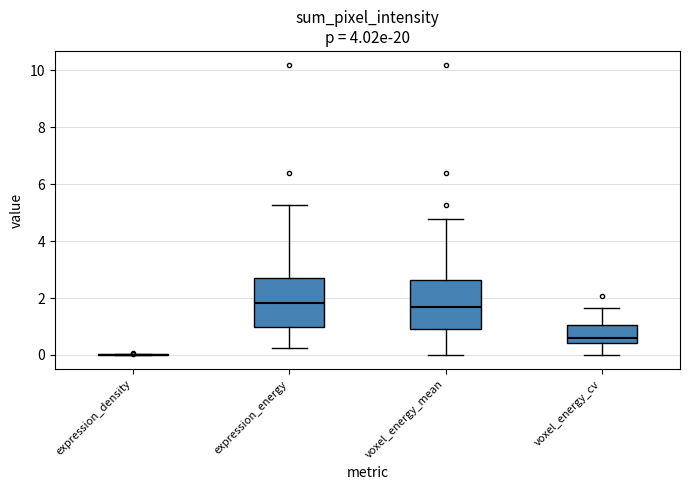

Reading left to right, transcribe this box plot: for each box, give where its median line is, the range the box spans, and where its two whiskers end, as read against the y-axis. The values are not printed on the chart, so give them approximately, as read against the axis.

expression_density: box collapsed to a line at 0.0, whiskers 0.0 to 0.0
expression_energy: median 1.8, box 1.0 to 2.8, whiskers 0.2 to 5.2
voxel_energy_mean: median 1.6, box 1.0 to 2.6, whiskers 0.0 to 4.8
voxel_energy_cv: median 0.6, box 0.4 to 1.0, whiskers 0.0 to 1.6